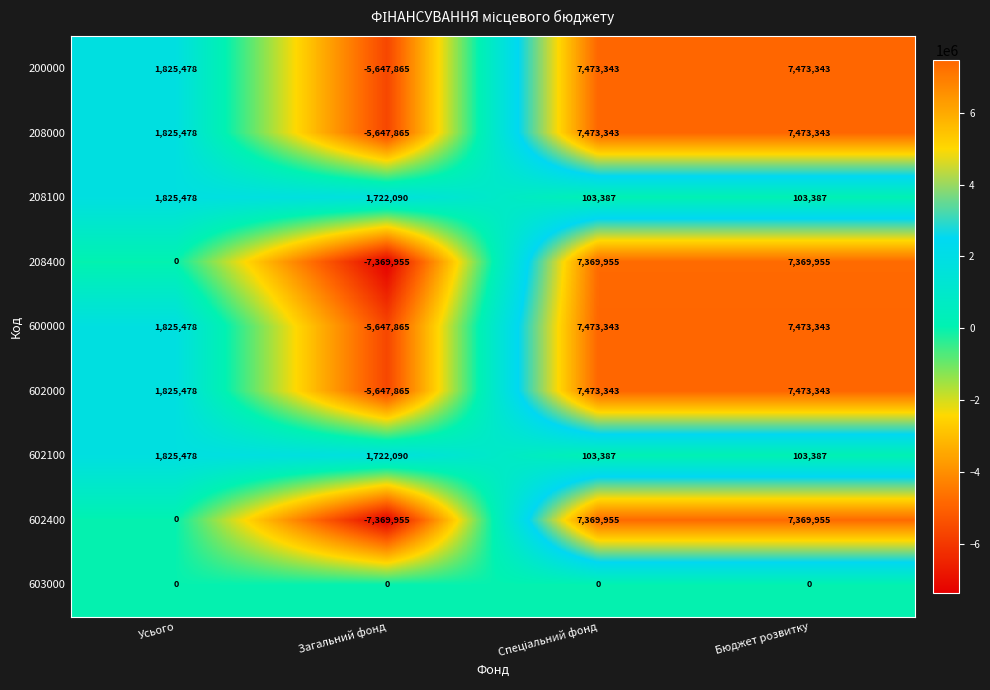

How many positive values does the 200000 series have?

3